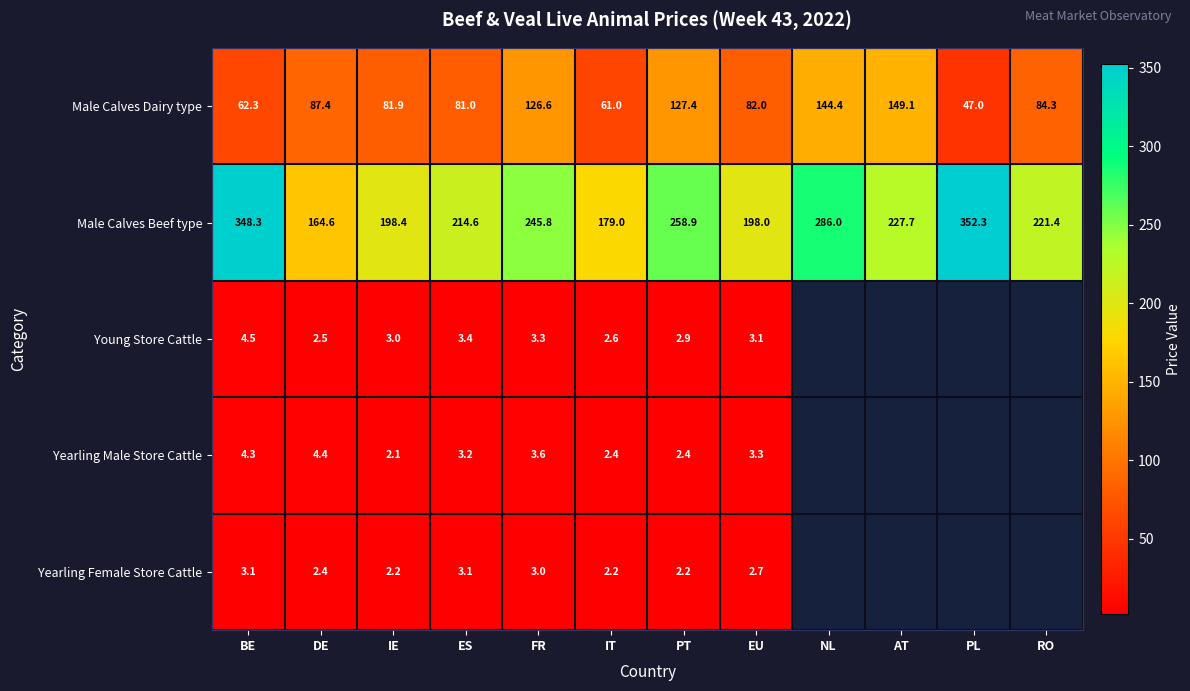

What is the difference between the highest and lowest values at RO?

137.1